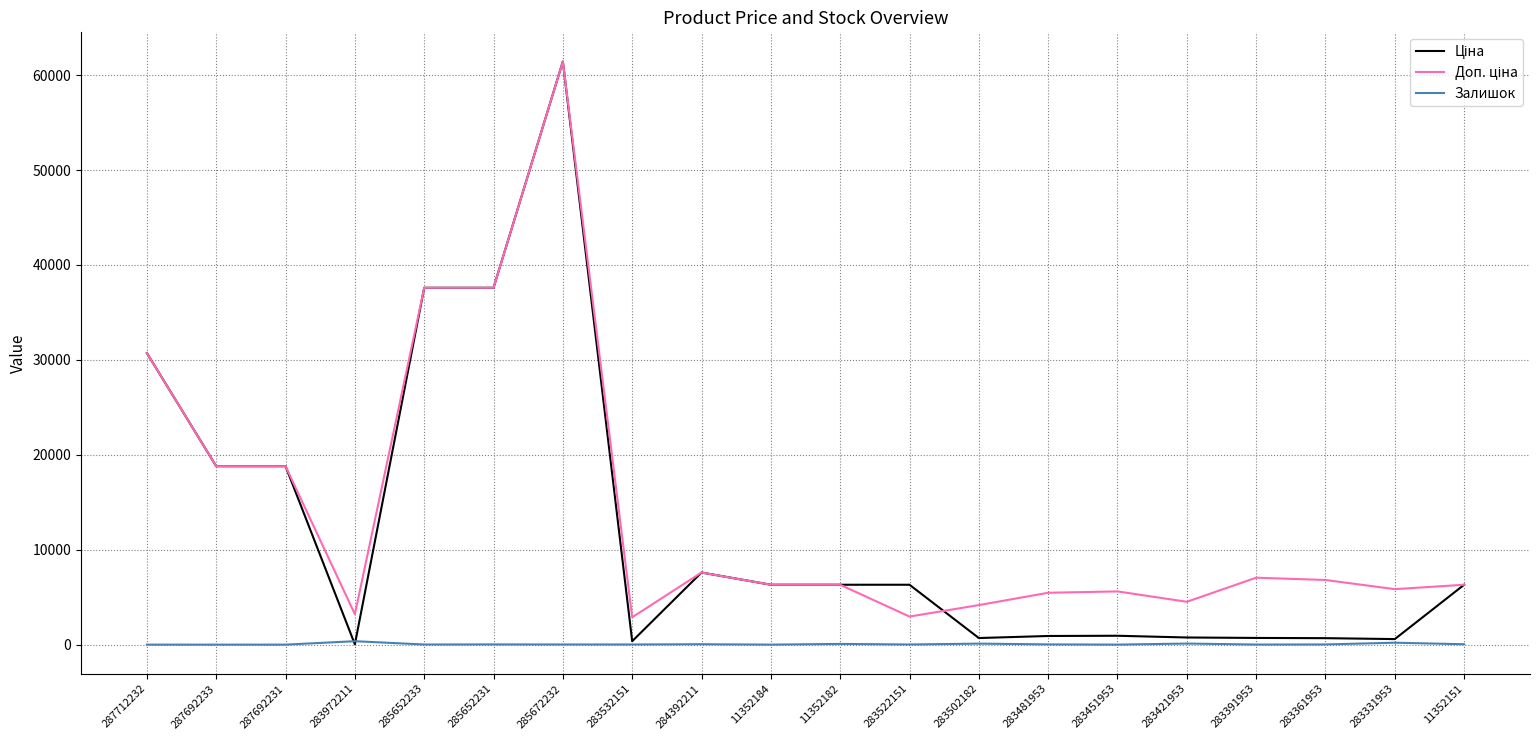

The Залишок series shows 19.0 at 283361953. True or false?

True